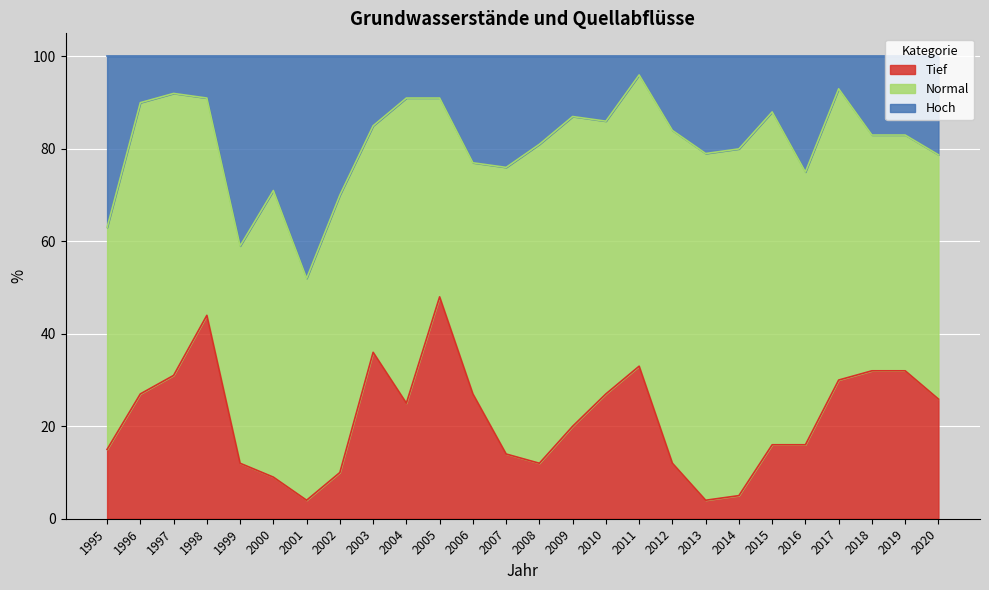

The value of Tief at 2012 is 12.0. True or false?

True